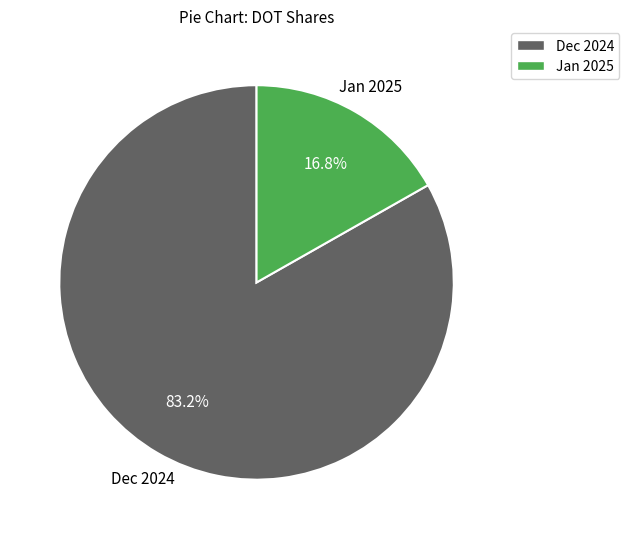

How many slices are in this pie chart?

2